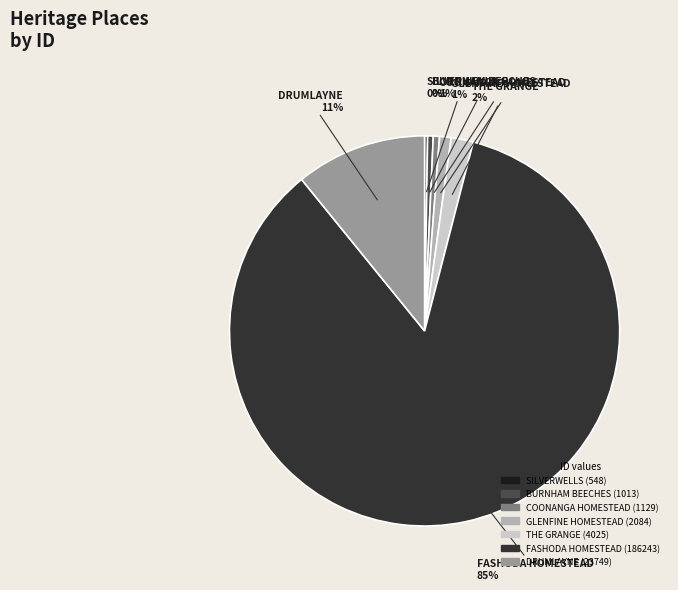

What percentage is the COONANGA HOMESTEAD slice, to the nearest percent?

1%